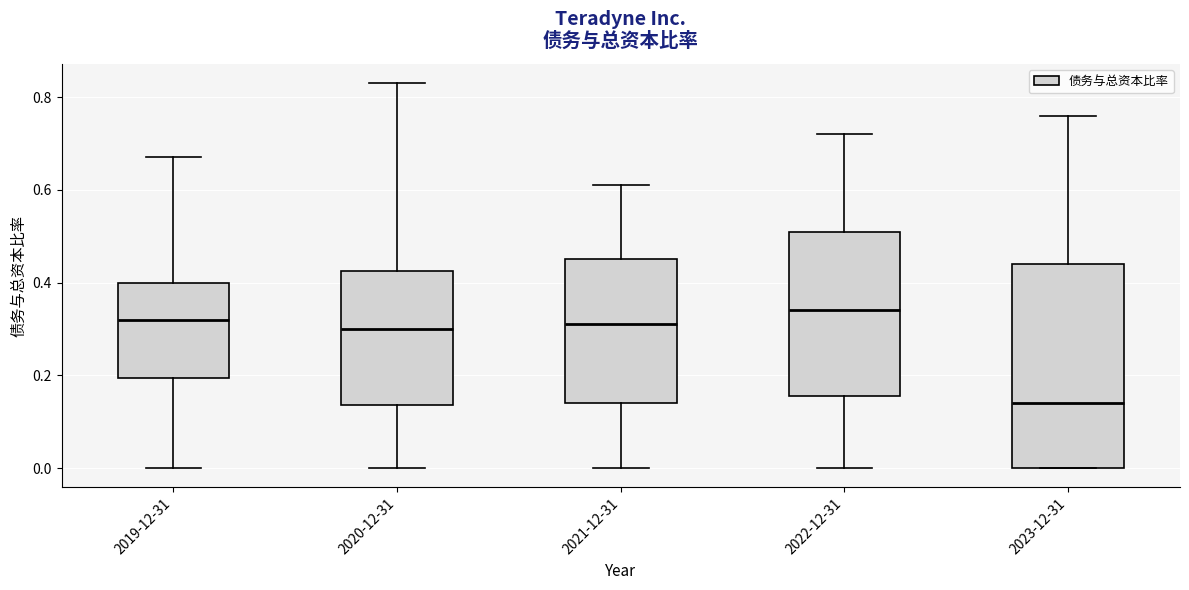

Where is the upper edge of the box for 2021-12-31 on the y-axis? The values are not printed on the chart, so give them approximately, as read against the axis.

0.46